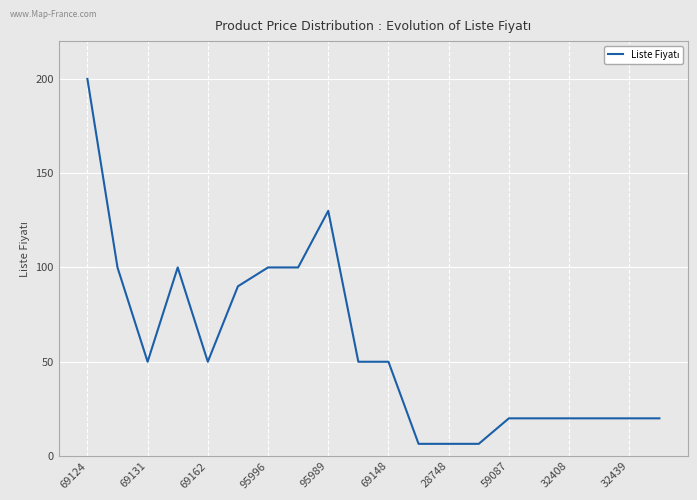

What is the minimum value shown in the chart?

6.5